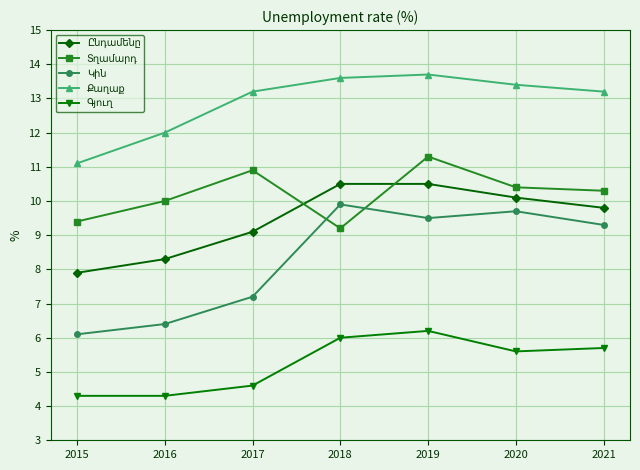

What is the spread (max minus min) of values at 2018?

7.6